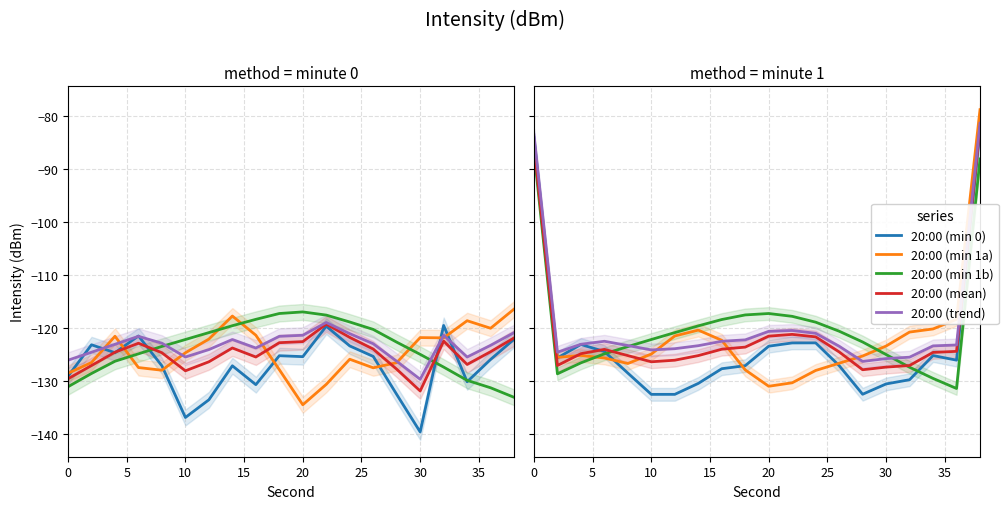

How many data points in 20:00 (min 0) are above -125?

7